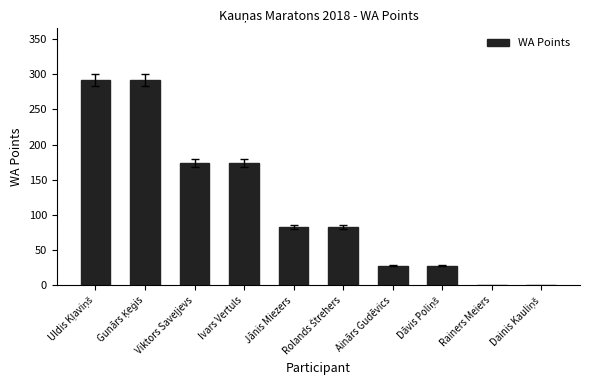

What value does the data have at Jānis Miezers, to the nearest 10?

80